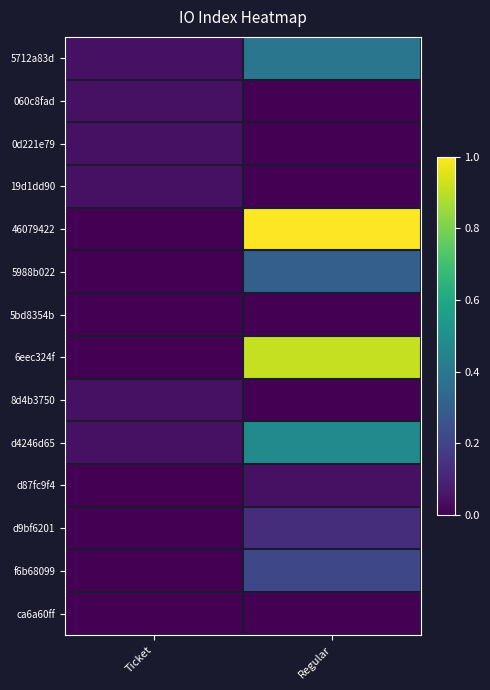

What is the spread (max minus min) of values at Regular?

1.0